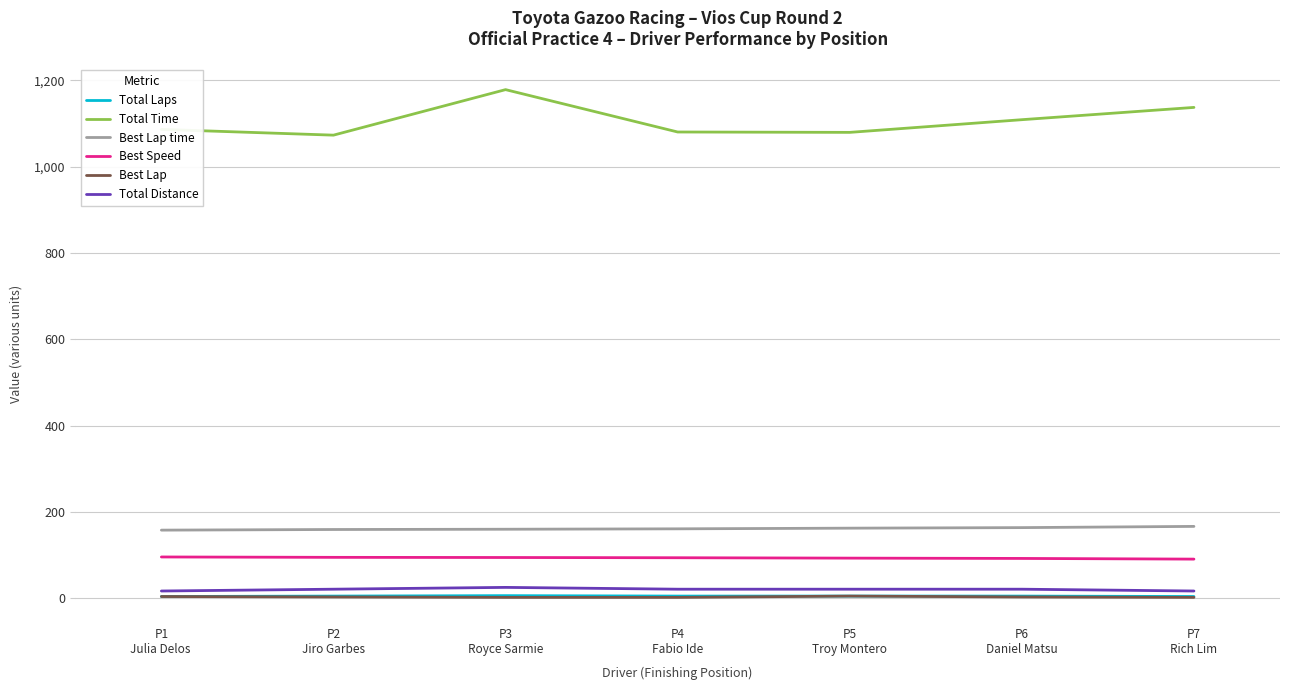

What is the minimum value for Best Lap time?

157.8